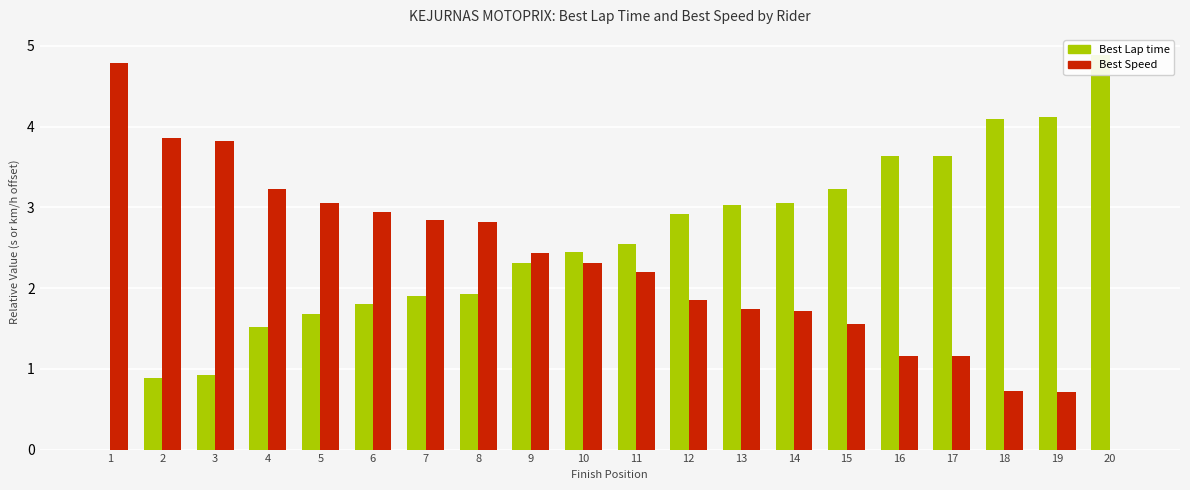

Which series has the widest spread of values?

Best Lap time